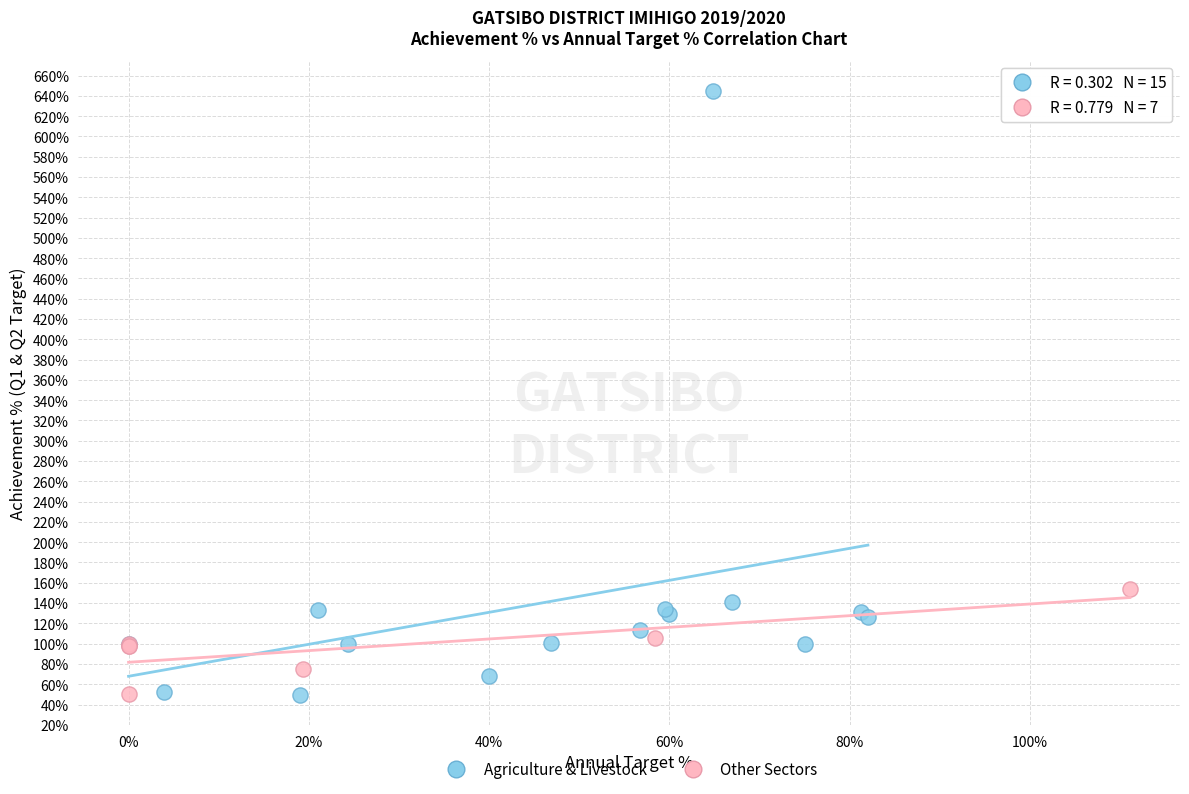

Which series contains the highest Y value?

Agriculture & Livestock